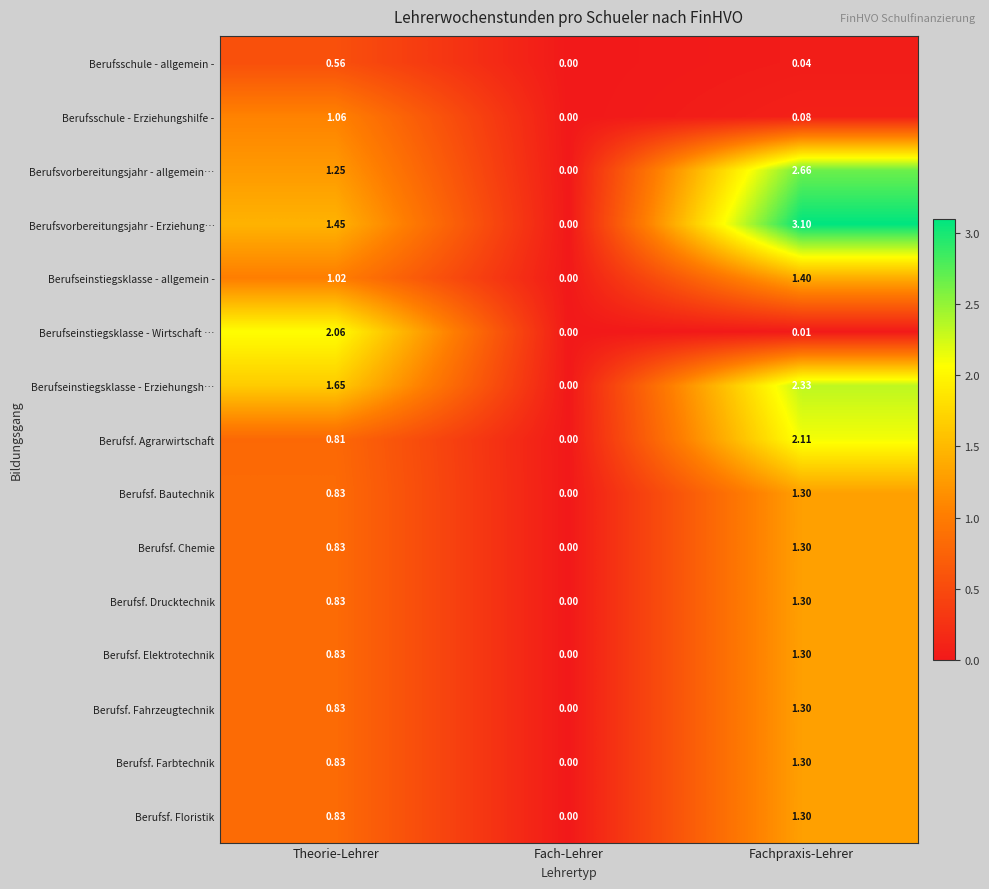

At which category is the sum across all series the highest?

Fachpraxis-Lehrer